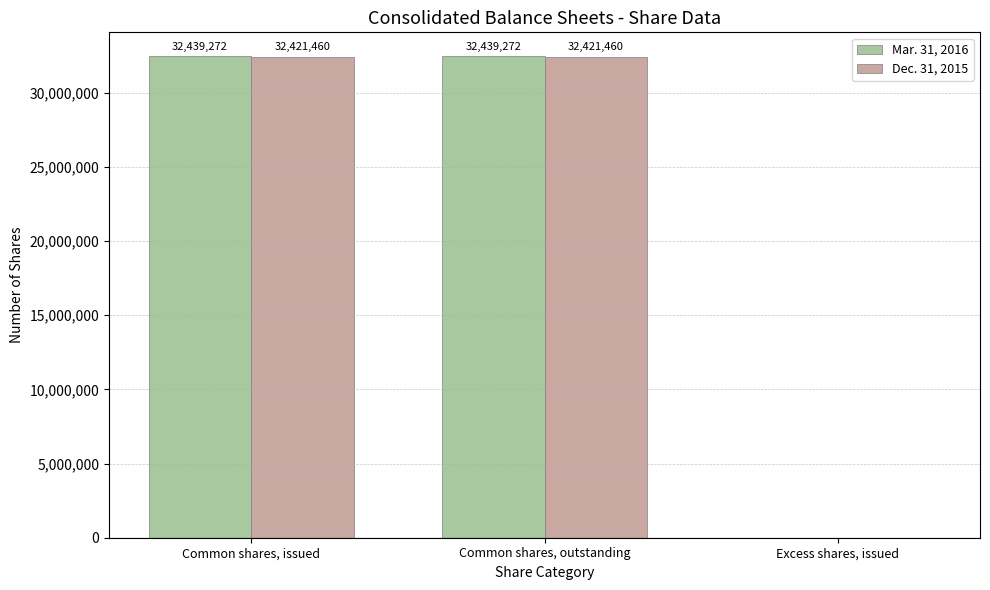

What is the difference between the Mar. 31, 2016 values at Excess shares, issued and Common shares, outstanding?

32439272